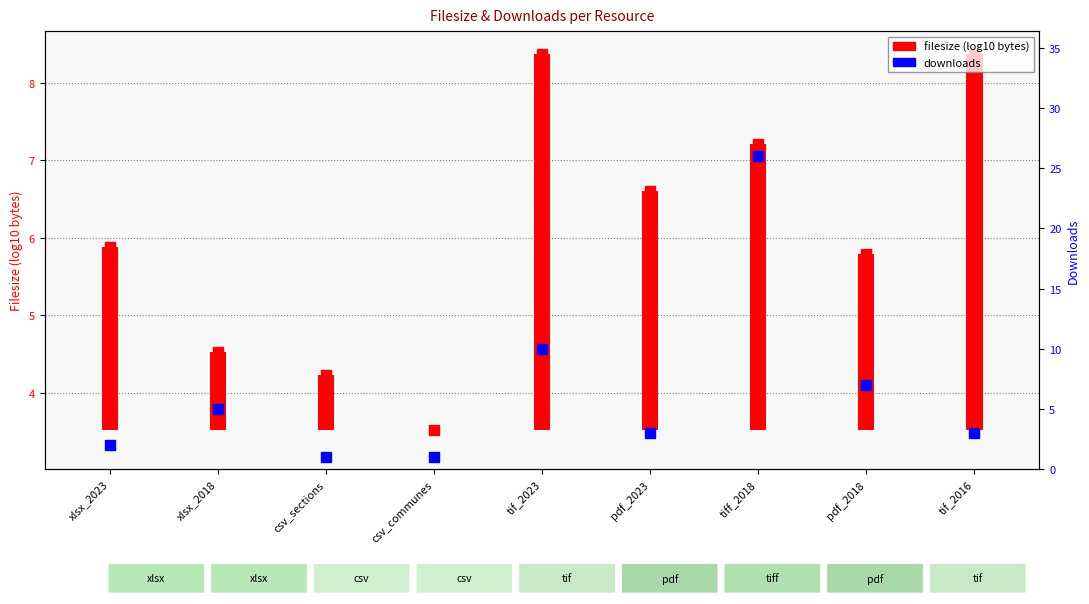

Count the number of values greater than 3.

4